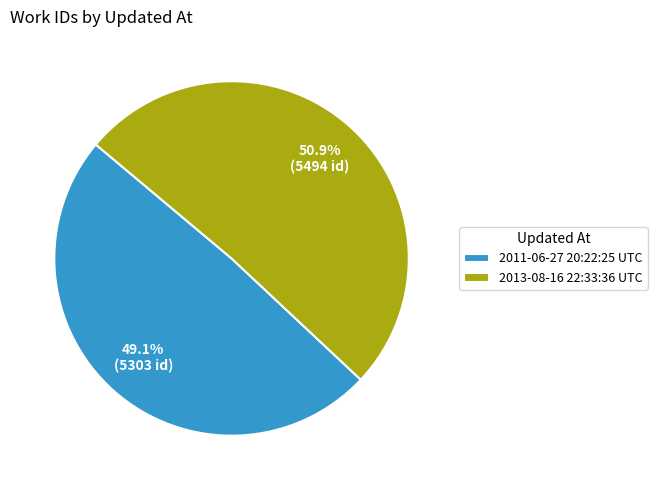

Which category has the biggest portion of the pie?

2013-08-16 22:33:36 UTC